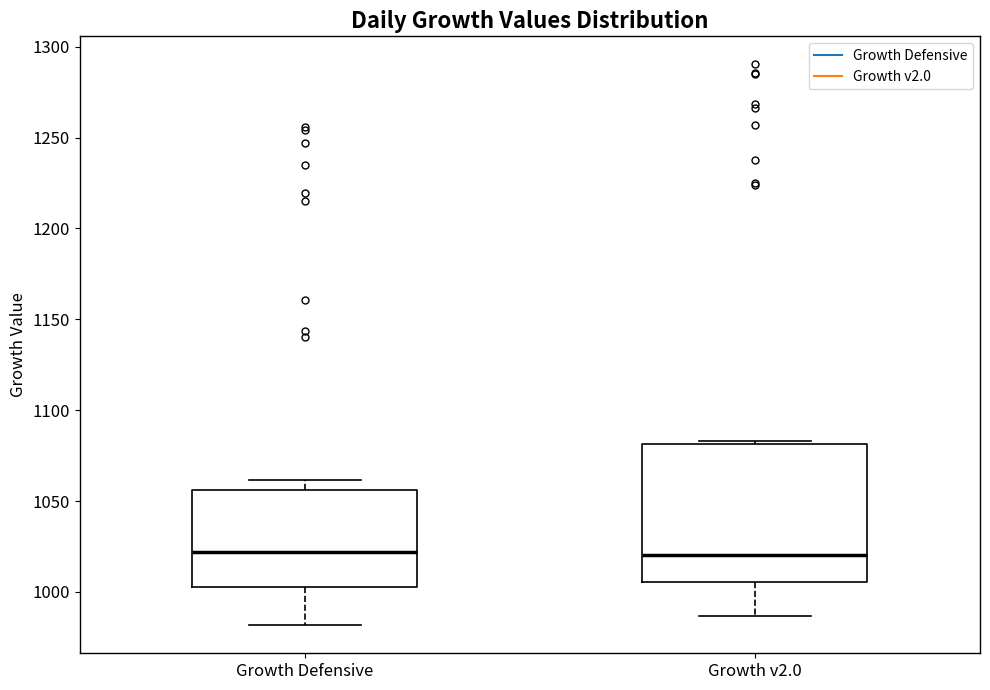

Reading left to right, read every box against the y-axis: the position of its median line, the range the box covers, and the ends of its whiskers. The values are not printed on the chart, so give them approximately, as read against the axis.

Growth Defensive: median 1020, box 1005 to 1055, whiskers 980 to 1060
Growth v2.0: median 1020, box 1005 to 1080, whiskers 985 to 1085